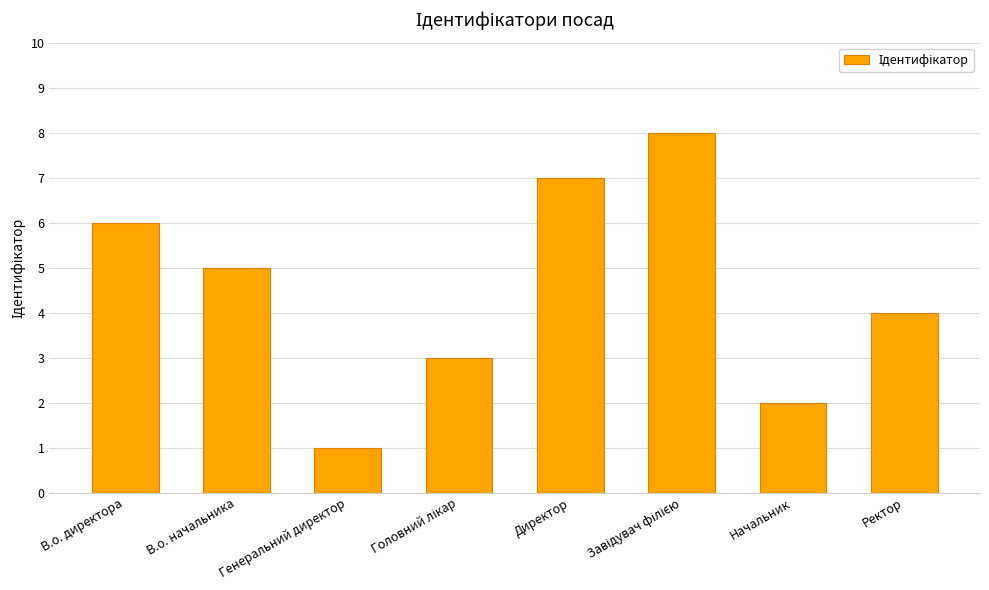

What is the sum of all values?

36